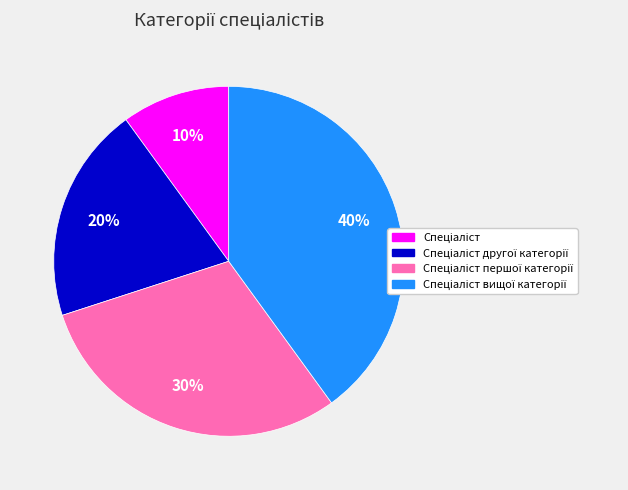

Is there a majority slice in this chart?

No